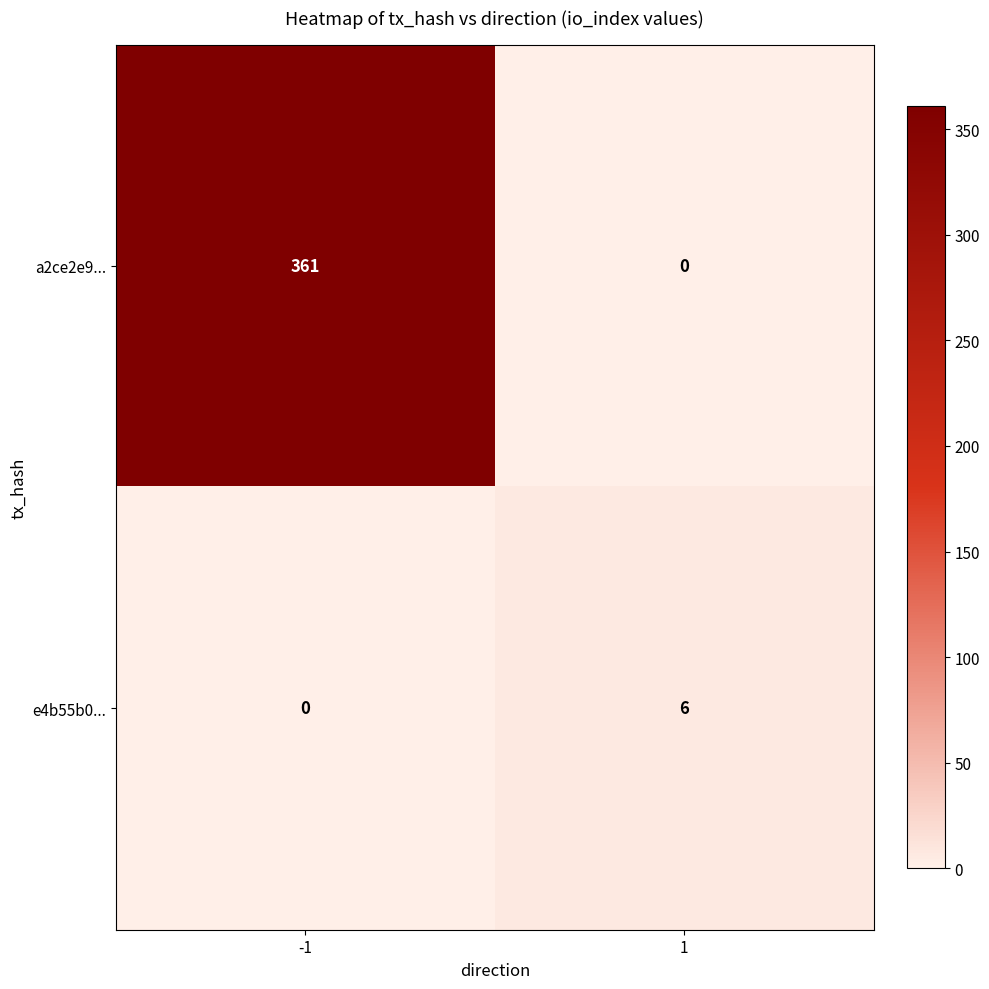

At -1, list the series in order from smallest to largest.

e4b55b0..., a2ce2e9...